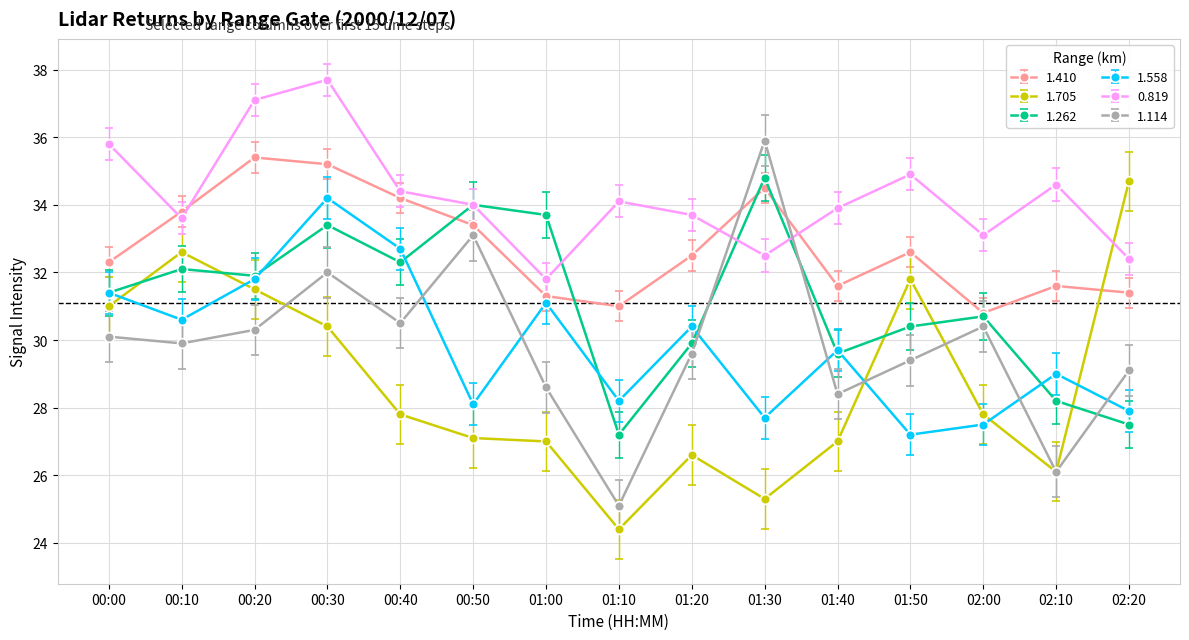

At 01:10, list the series in order from smallest to largest.

1.705, 1.114, 1.262, 1.558, 1.410, 0.819